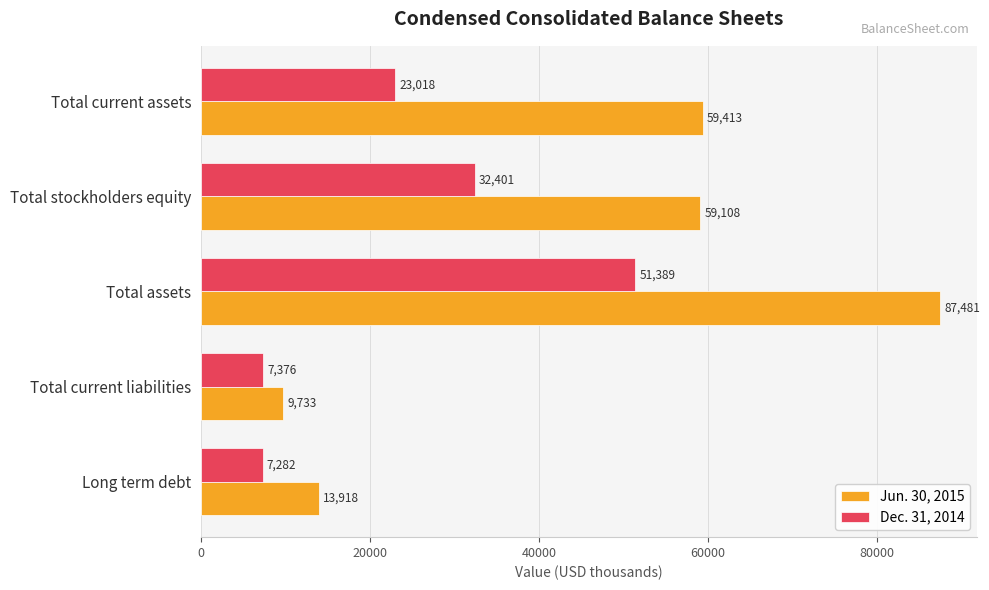

List the series in order of their overall mean, lowest first.

Dec. 31, 2014, Jun. 30, 2015